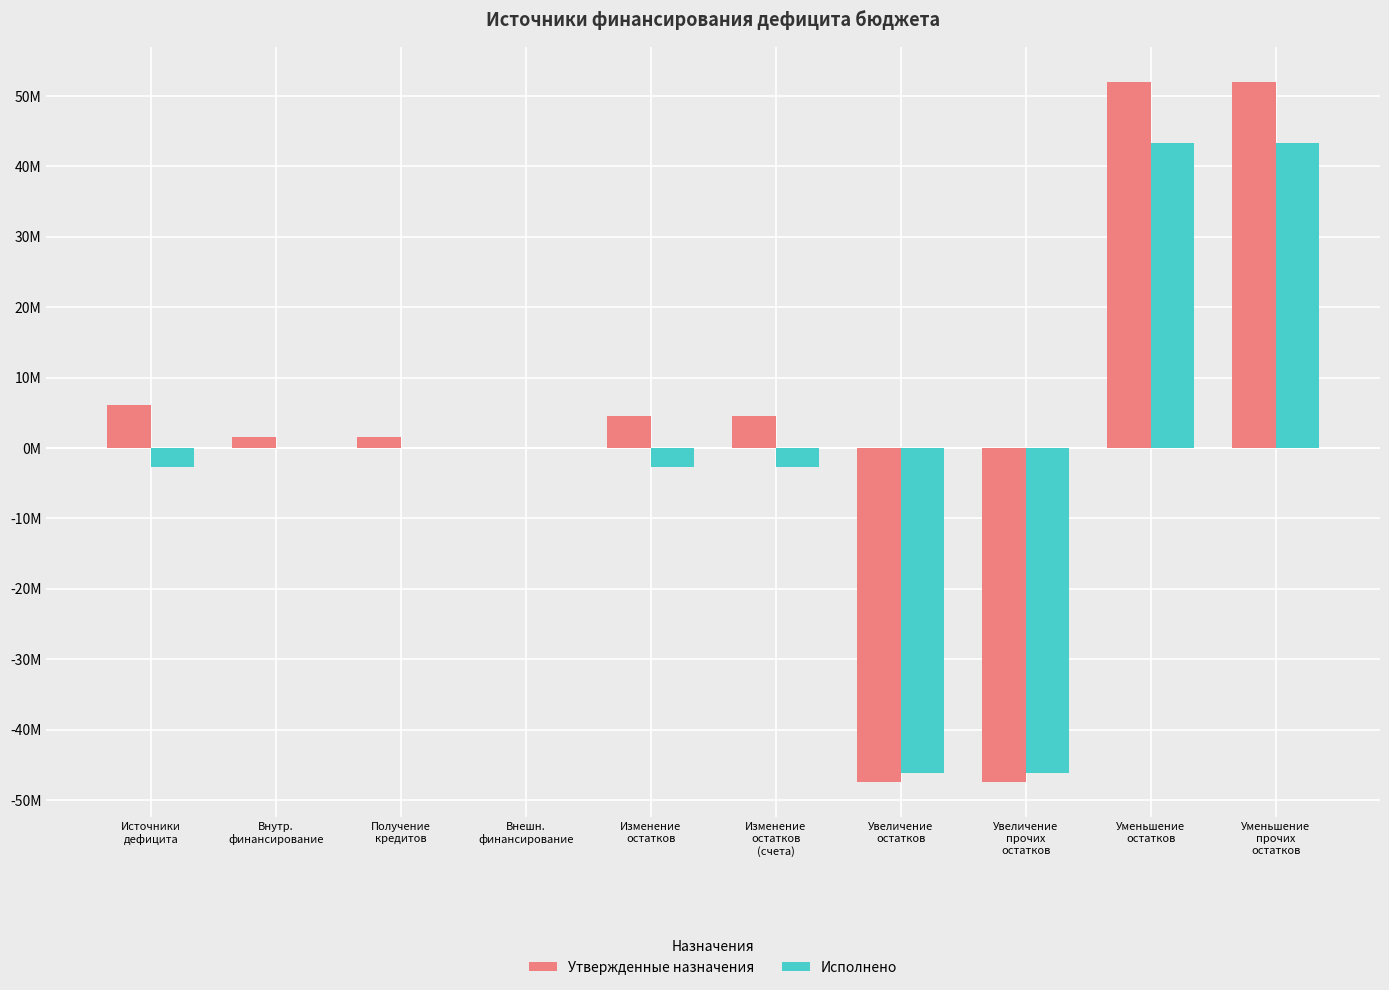

Is the value of Утвержденные назначения at Уменьшение
остатков greater than the value of Исполнено at Изменение
остатков?

Yes